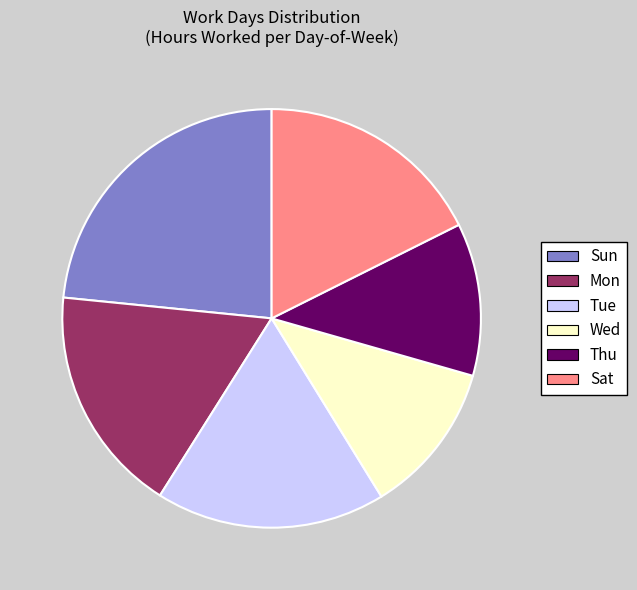

How many segments does this pie chart have?

6